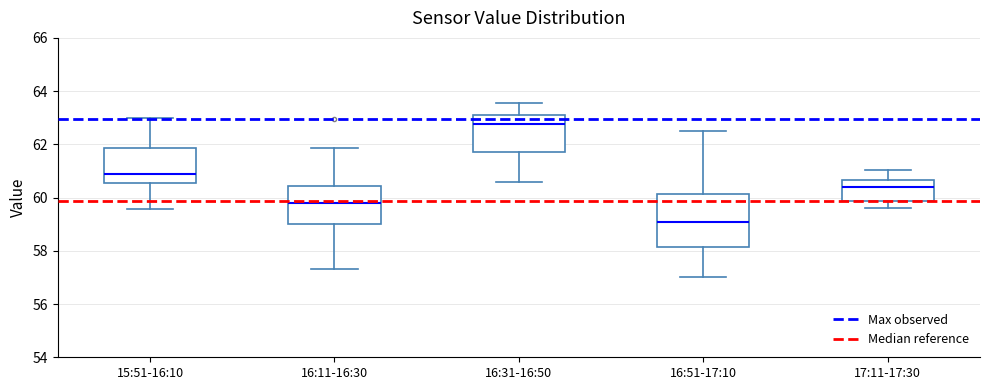

Reading left to right, transcribe this box plot: for each box, give where its median line is, the range the box spans, and where its two whiskers end, as read against the y-axis. The values are not printed on the chart, so give them approximately, as read against the axis.

15:51-16:10: median 60.8, box 60.6 to 61.8, whiskers 59.6 to 63.0
16:11-16:30: median 59.8, box 59.0 to 60.4, whiskers 57.4 to 61.8
16:31-16:50: median 62.8, box 61.8 to 63.0, whiskers 60.6 to 63.6
16:51-17:10: median 59.0, box 58.2 to 60.2, whiskers 57.0 to 62.6
17:11-17:30: median 60.4, box 59.8 to 60.6, whiskers 59.6 to 61.0